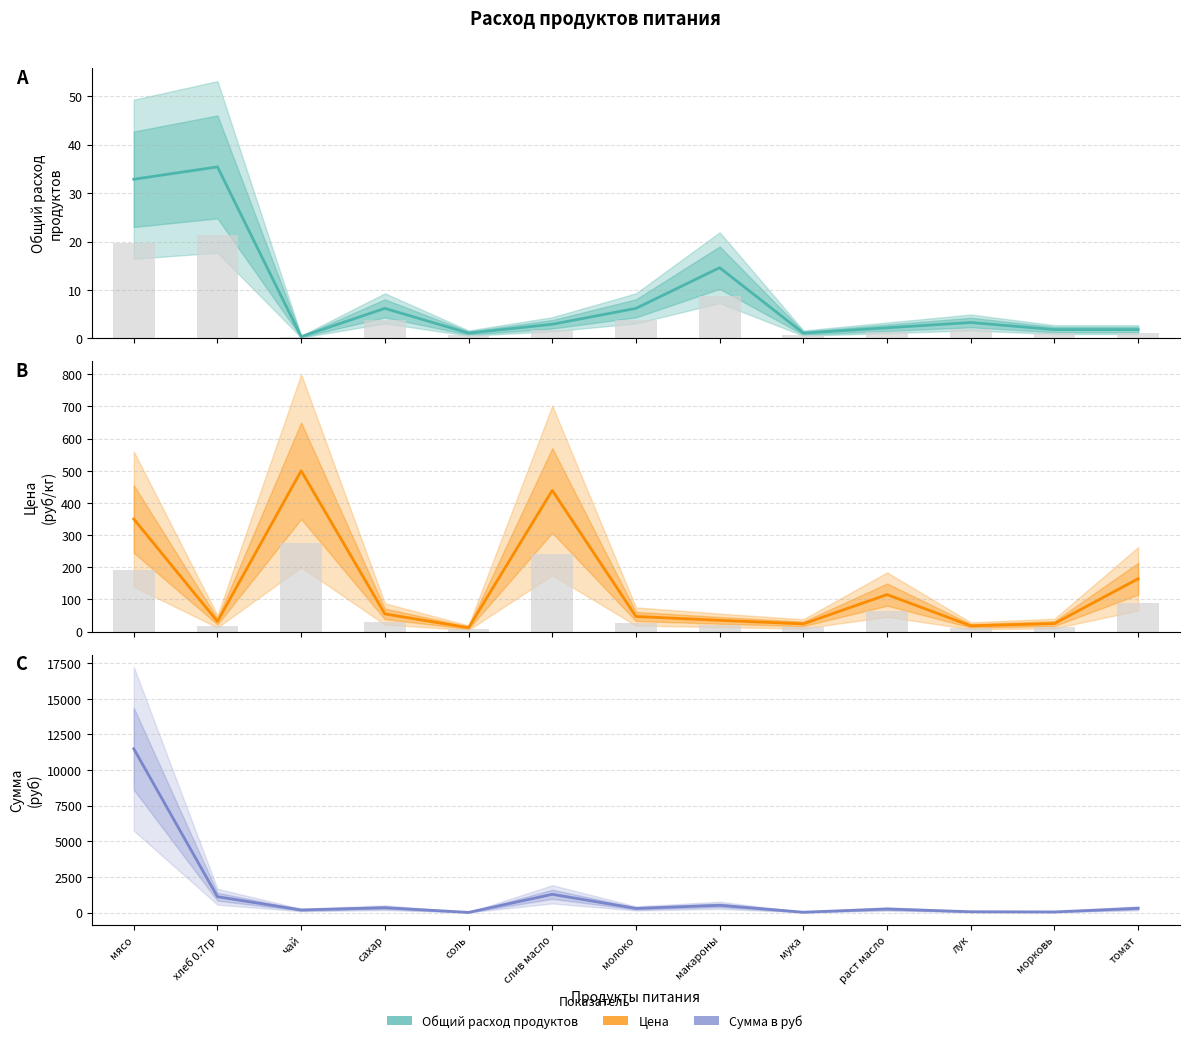

What is the difference between the Общий расход продуктов values at молоко and раст масло?

4.0